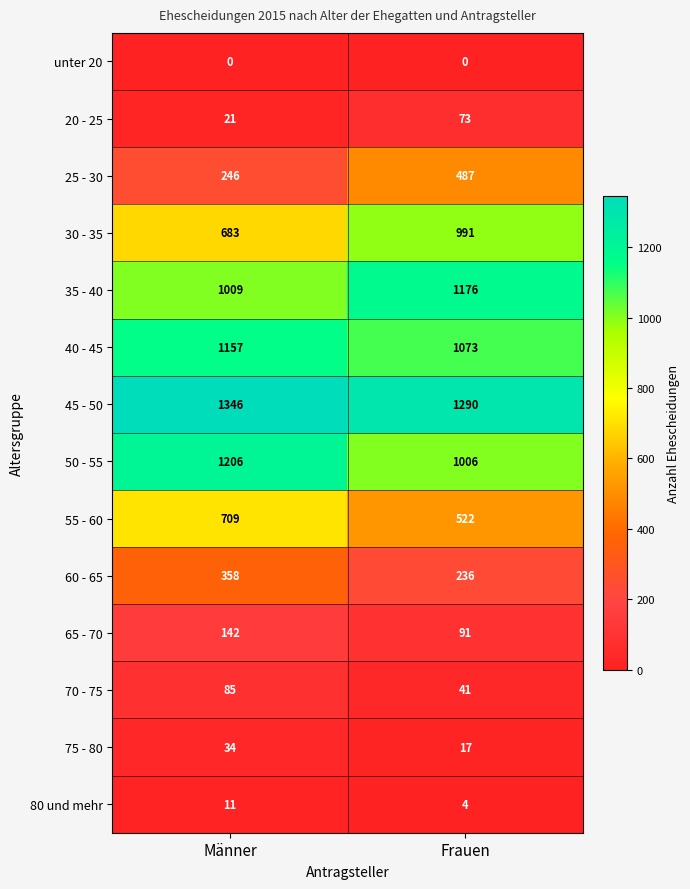

At which label is 35 - 40 closest to 1092?

Männer